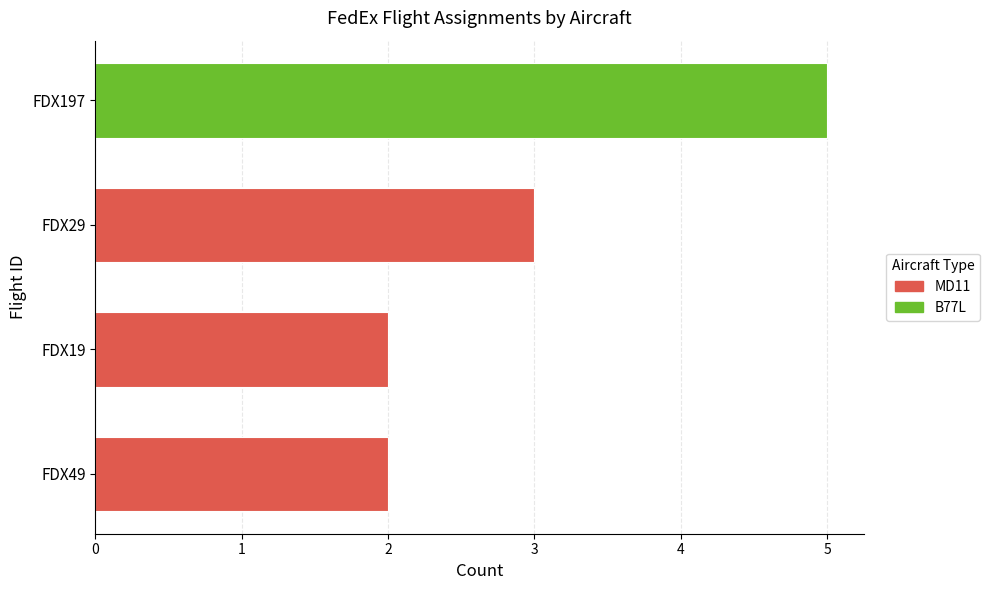

Is it true that the value at FDX197 is 7?

False